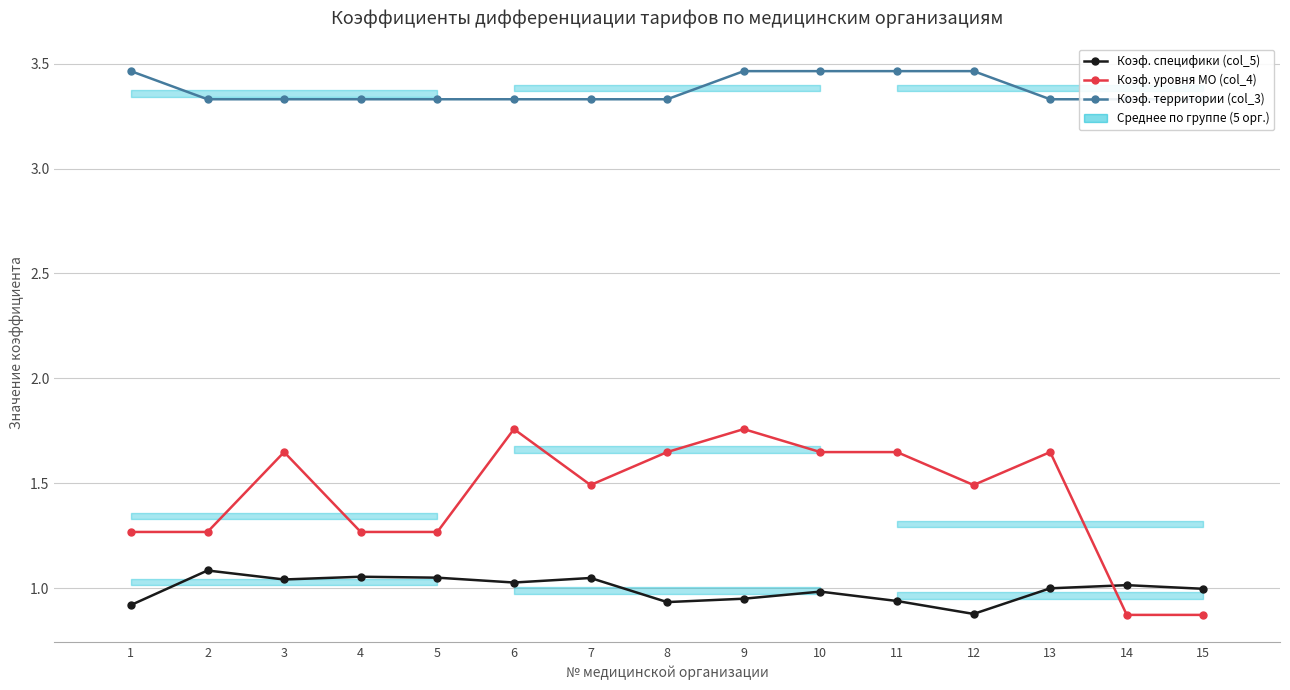

How many categories are shown in the chart?

15